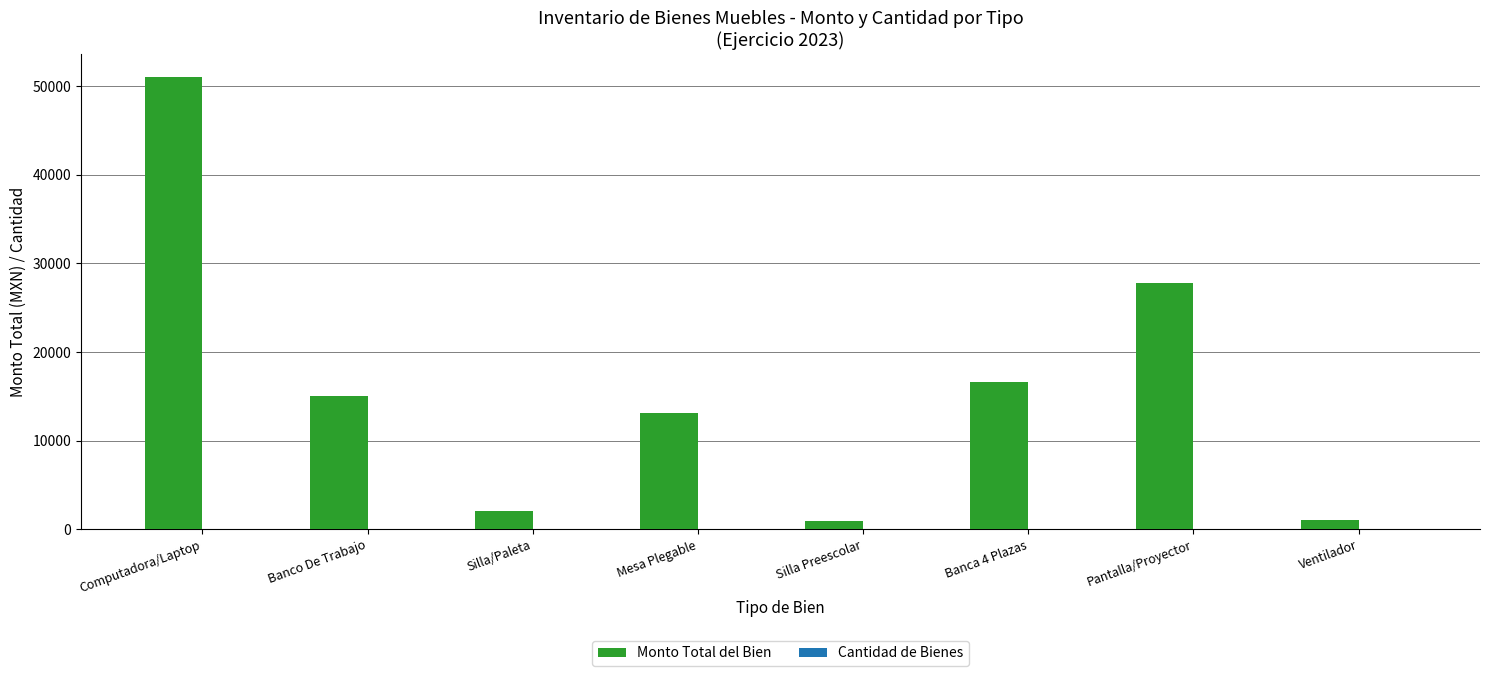

At which category is the sum across all series the highest?

Computadora/Laptop